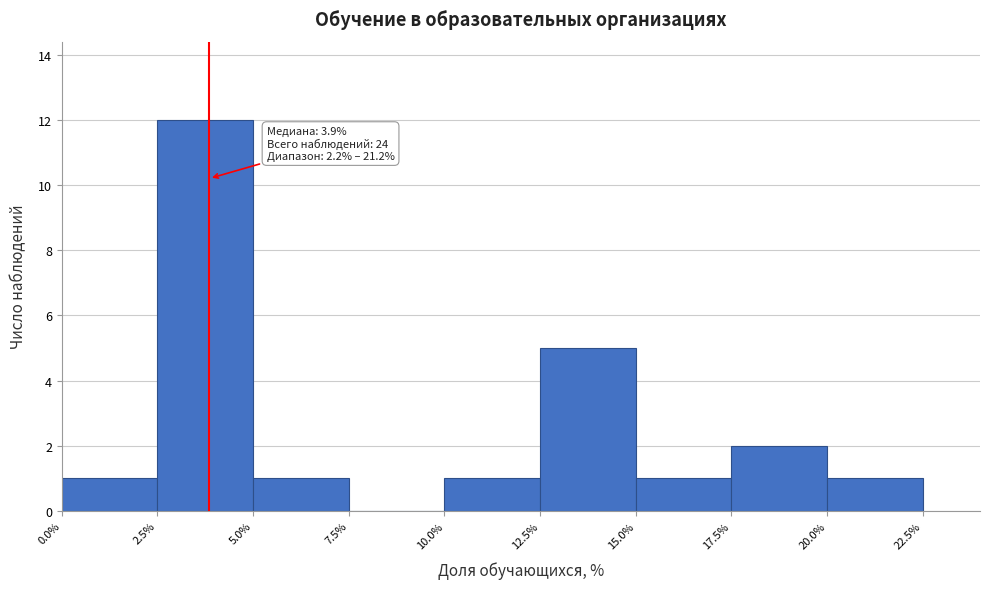

Which range on the x-axis has the tallest bar?

2.5% to 5.0%